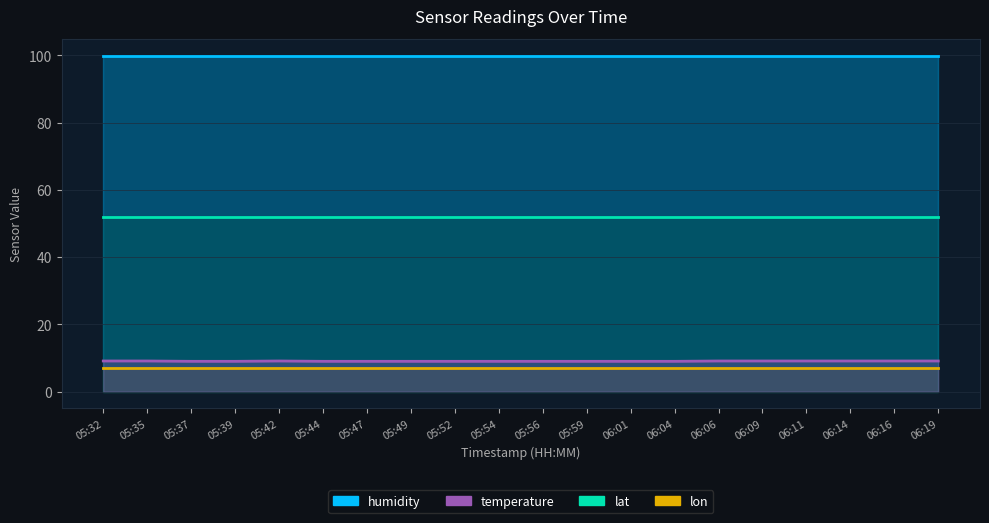

True or false: temperature has a value of 9.1 at 06:14.

True